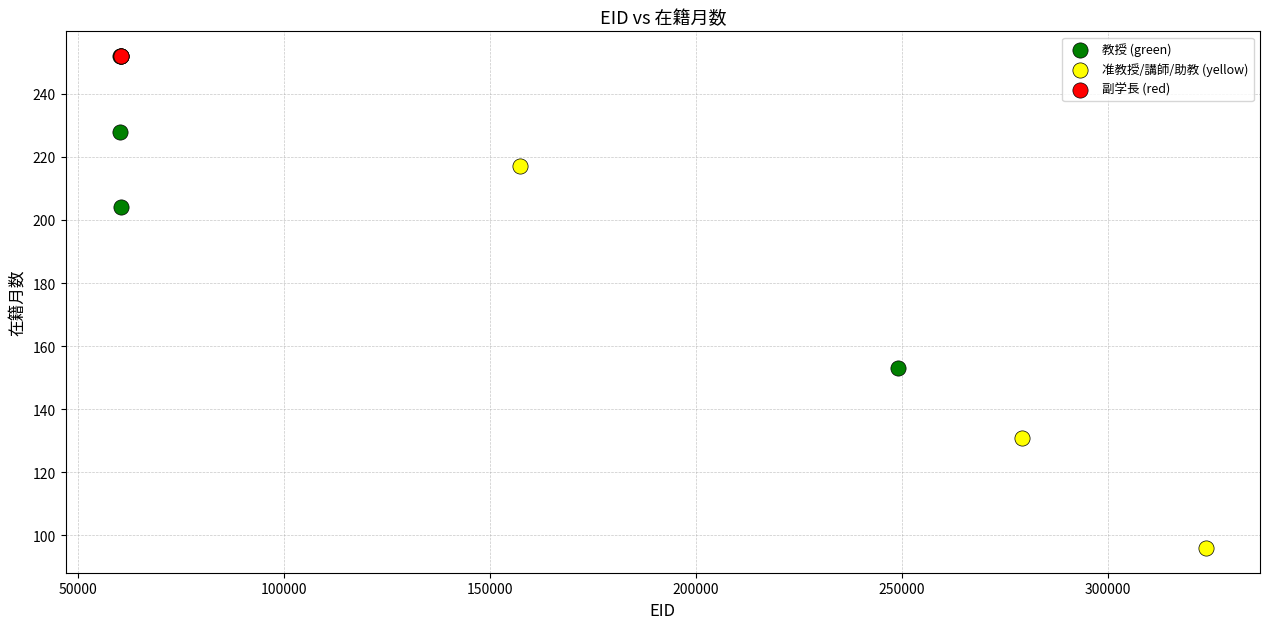

What are all the series names shown in the legend?

教授 (green), 准教授/講師/助教 (yellow), 副学長 (red)